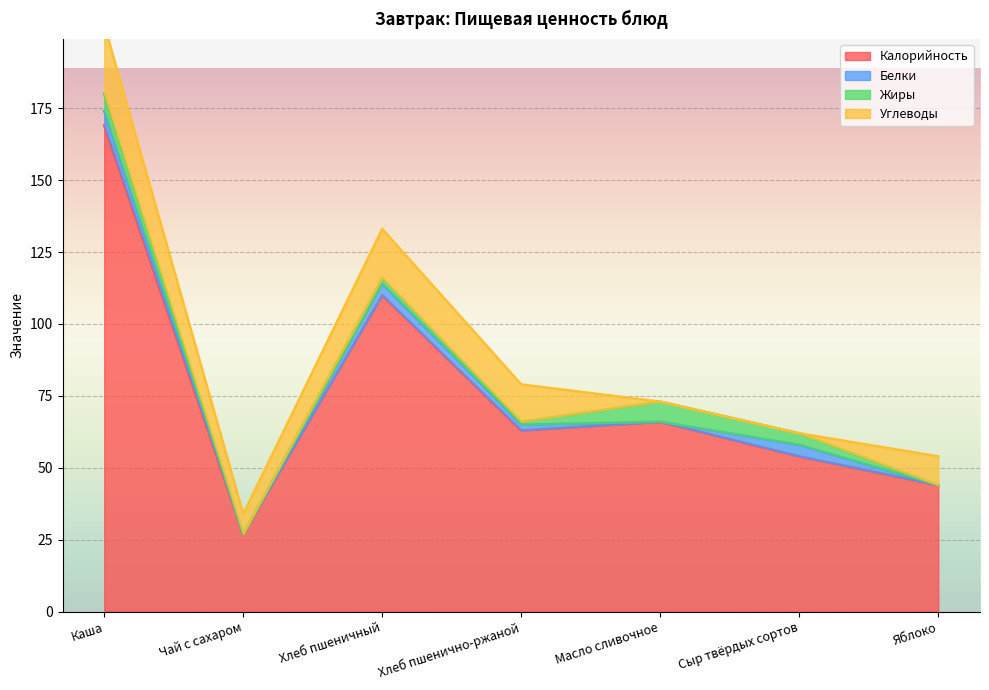

What is the difference between the maximum and minimum values in the Калорийность series?

142